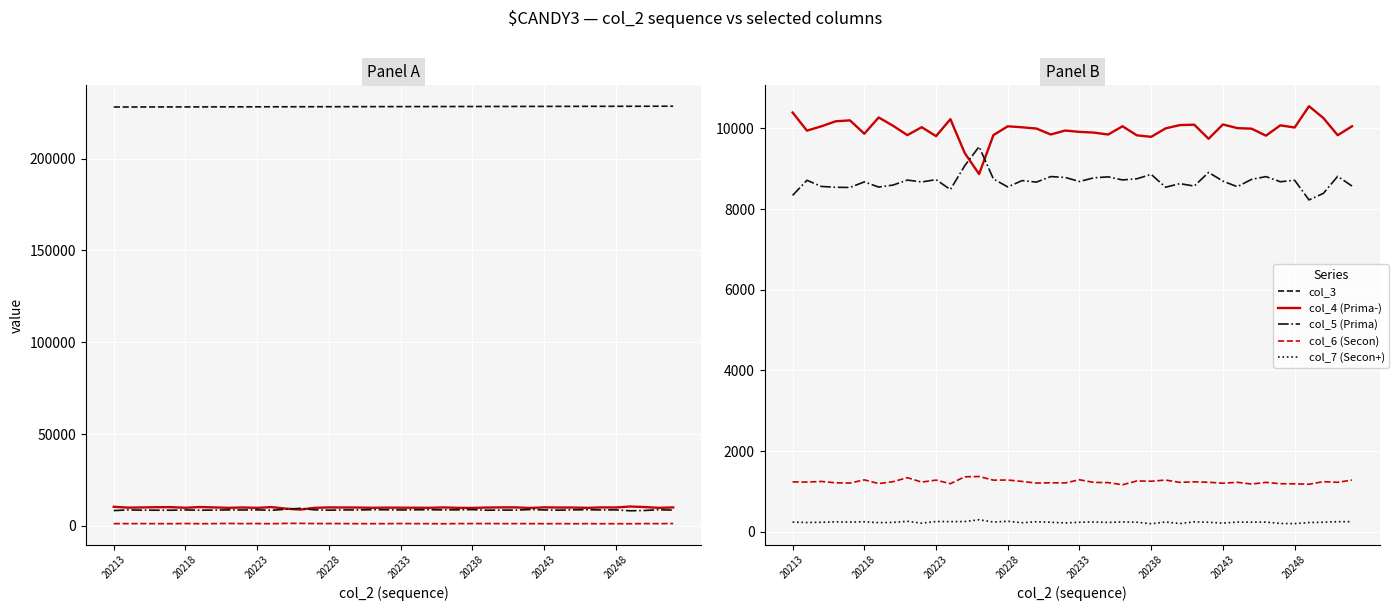

What position from the left is 12?

13